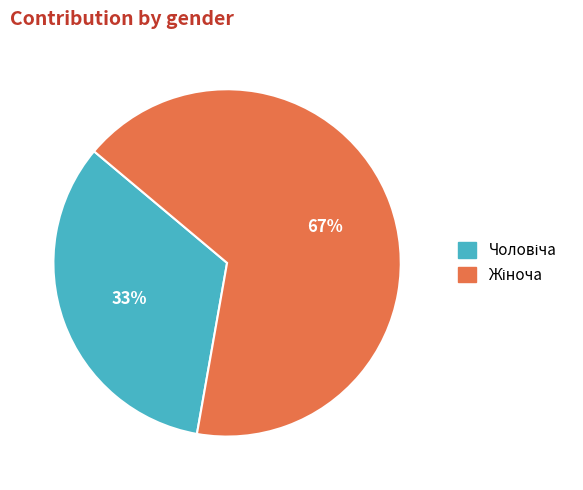

To the nearest percent, what is the average slice percentage?

50%